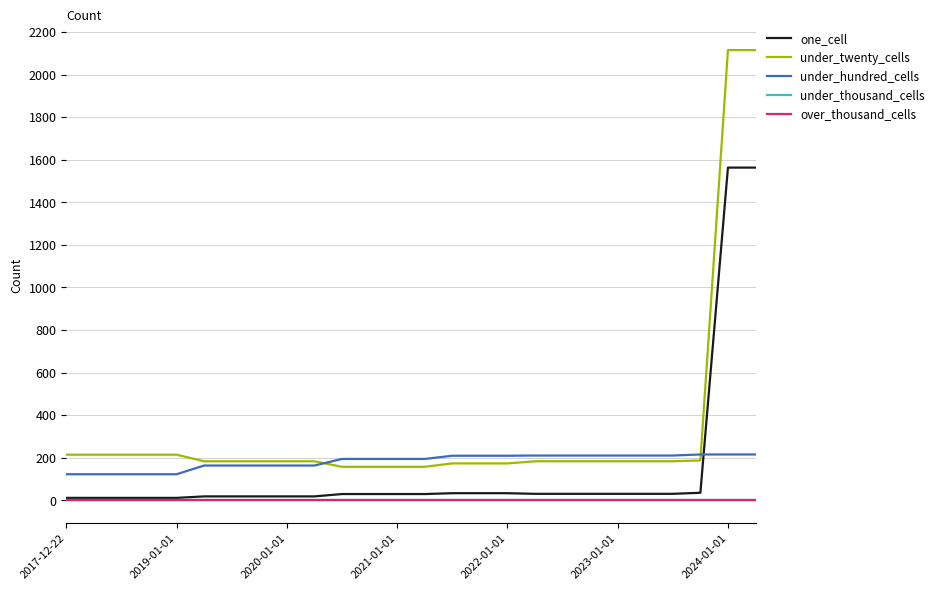

How many lines are shown in the chart?

5